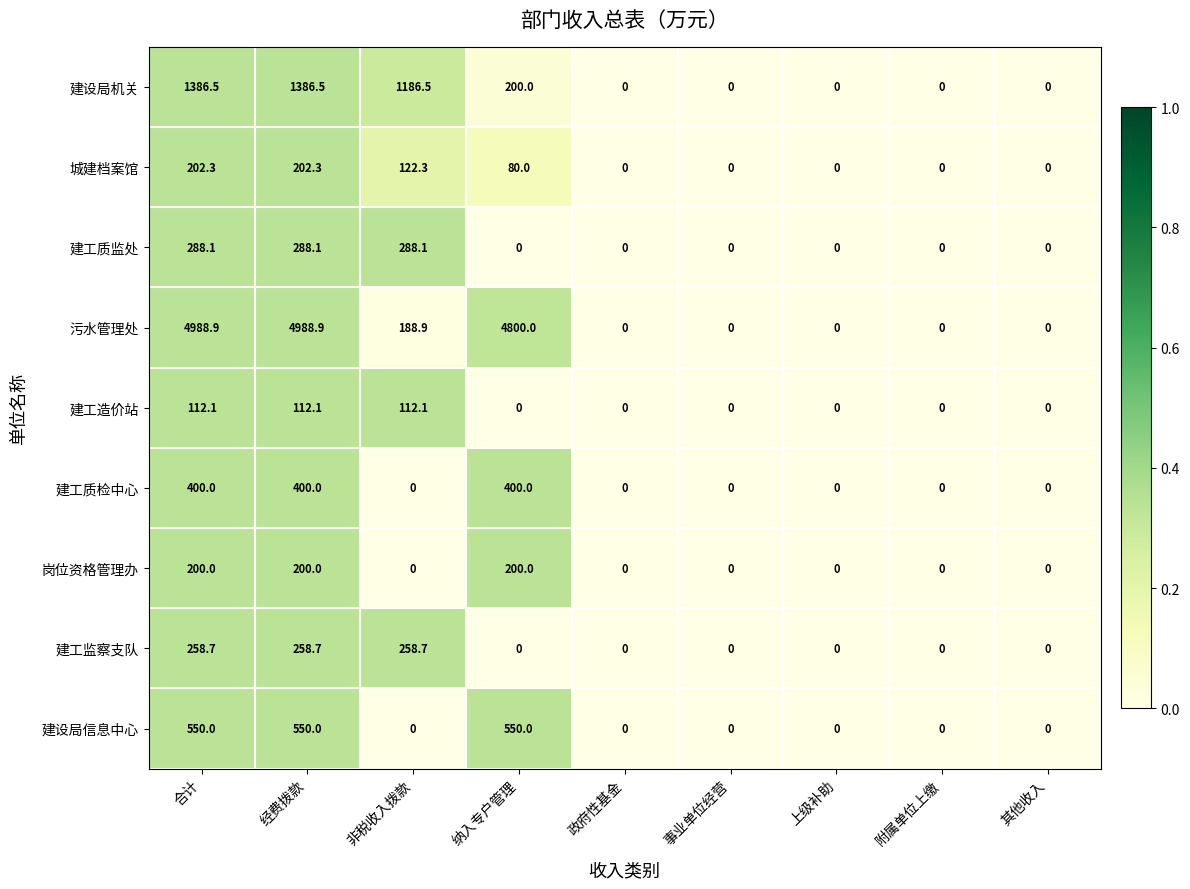

Which series has the largest range (max minus min)?

污水管理处